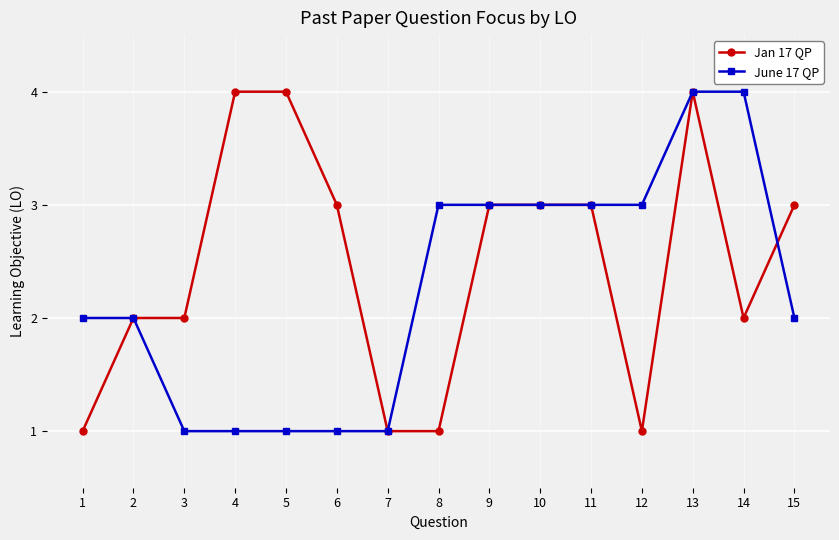

Count the number of data series in this chart.

2